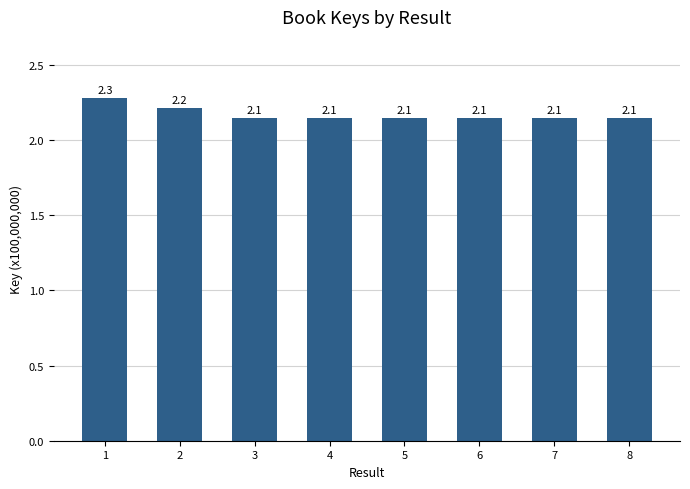

Is it true that the value at 6 is 2.1?

True